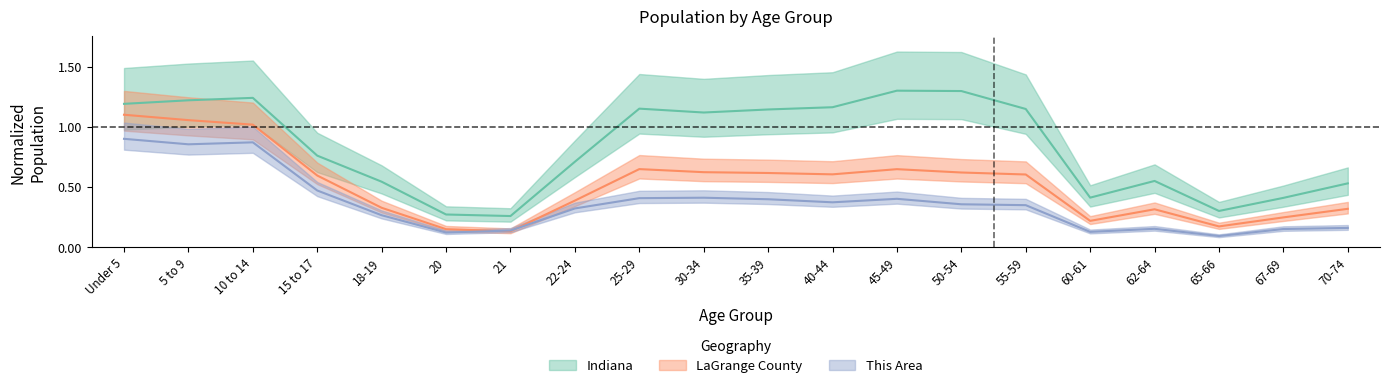

What is the highest value of the LaGrange County series?

1.1